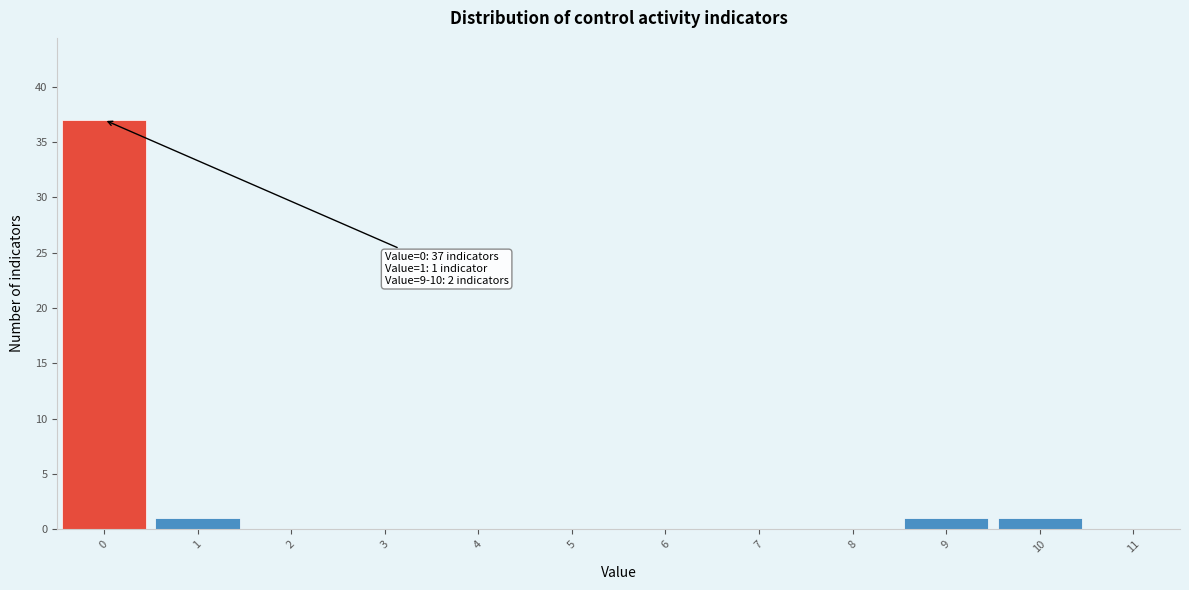

Which range on the x-axis has the tallest bar?

-0.5 to 0.5